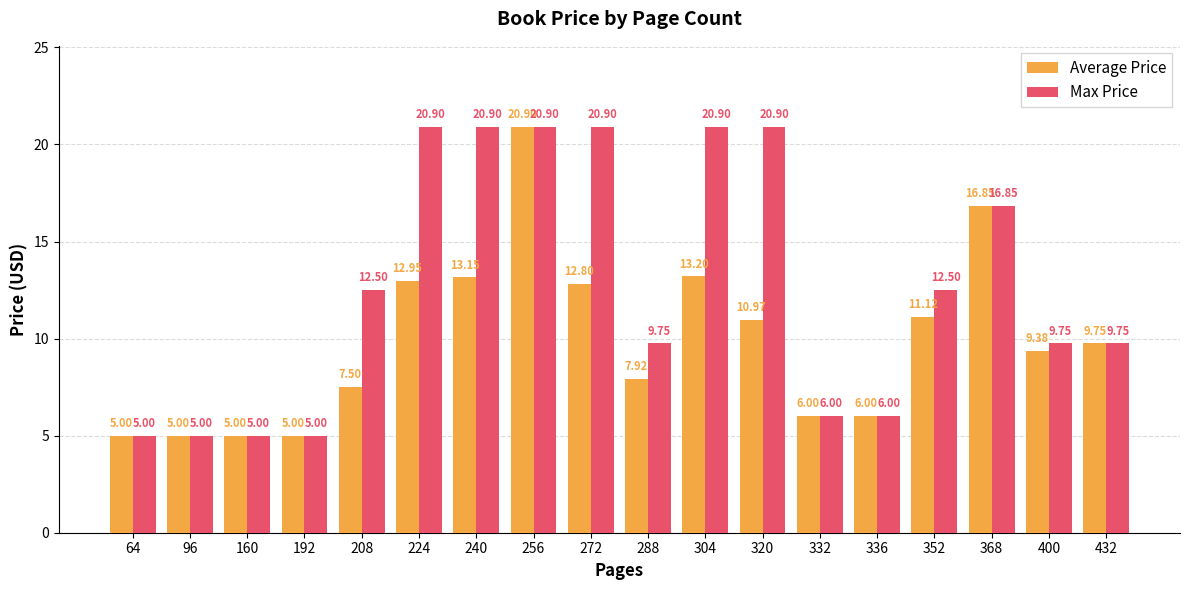

What is the difference between the maximum and second lowest values in the Average Price series?

15.9